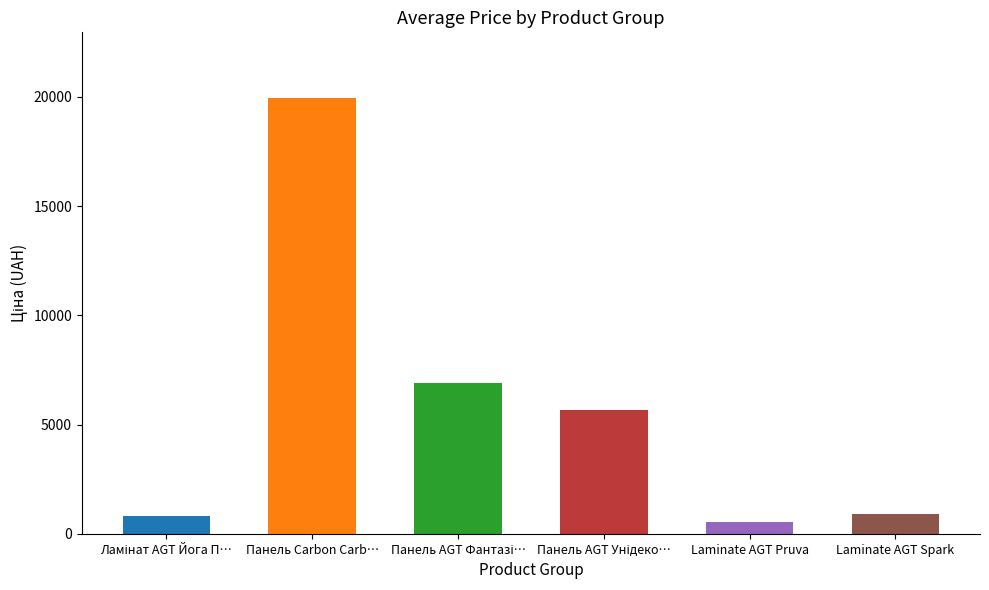

What is the maximum value shown in the chart?

19964.2